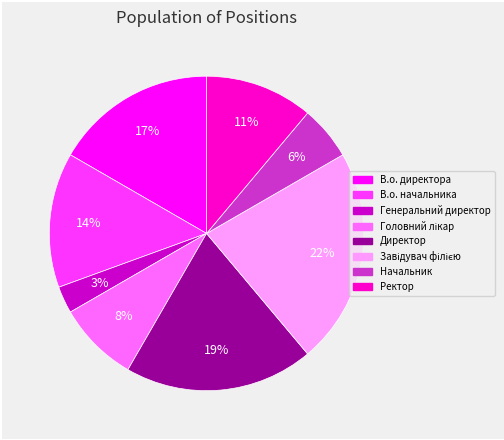

To the nearest percent, what is the combined percentage of Ректор and Генеральний директор?

14%